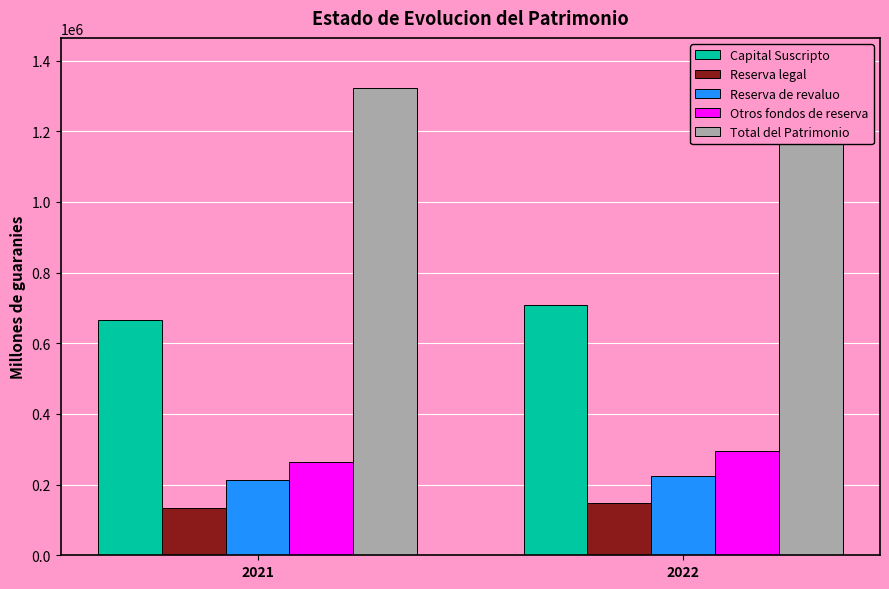

What is the value of the Reserva de revaluo bar at the 1st from the left?

212496